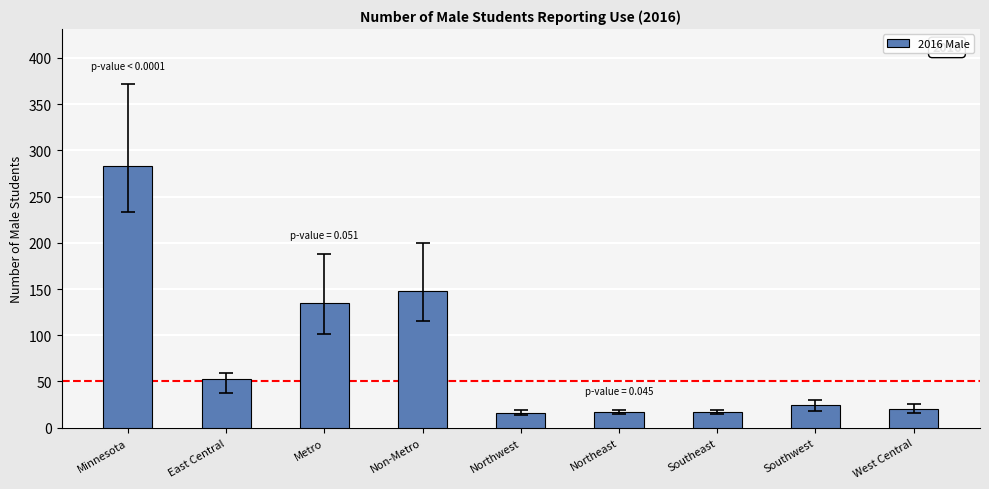

What position from the left is Northwest?

5